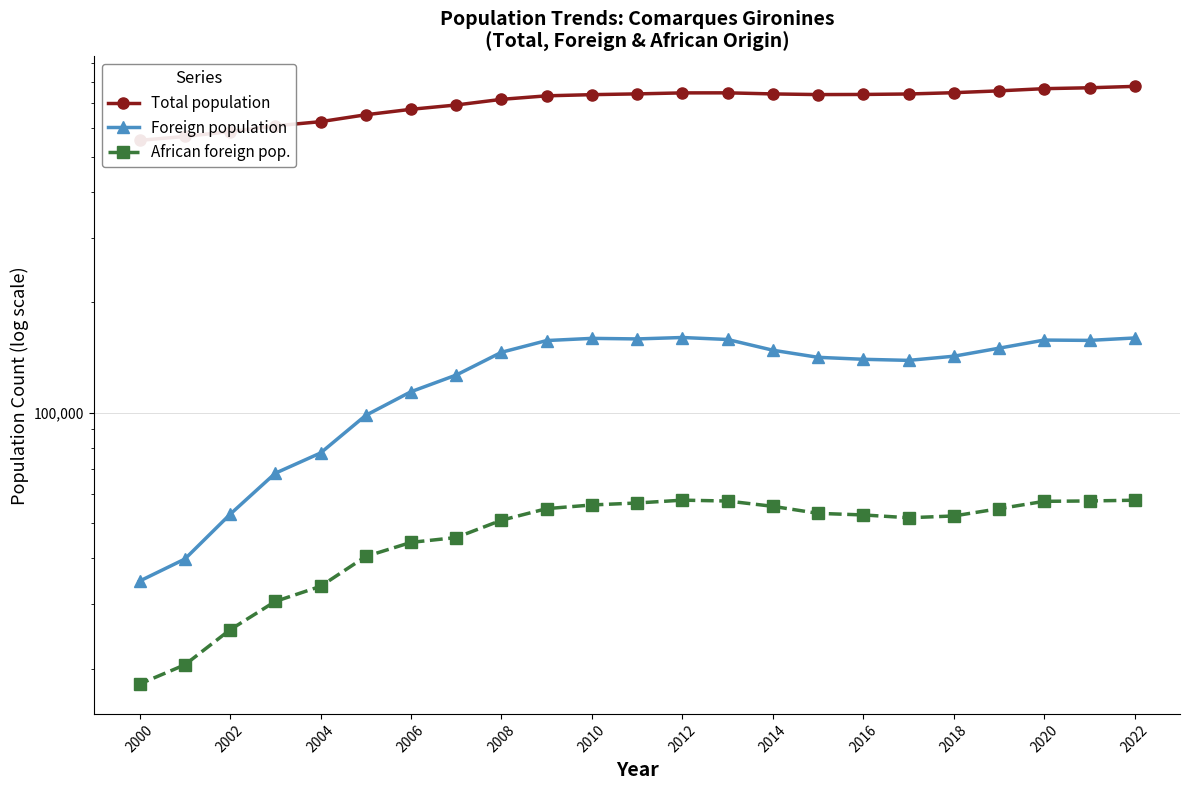

How many data points does each series have?

23